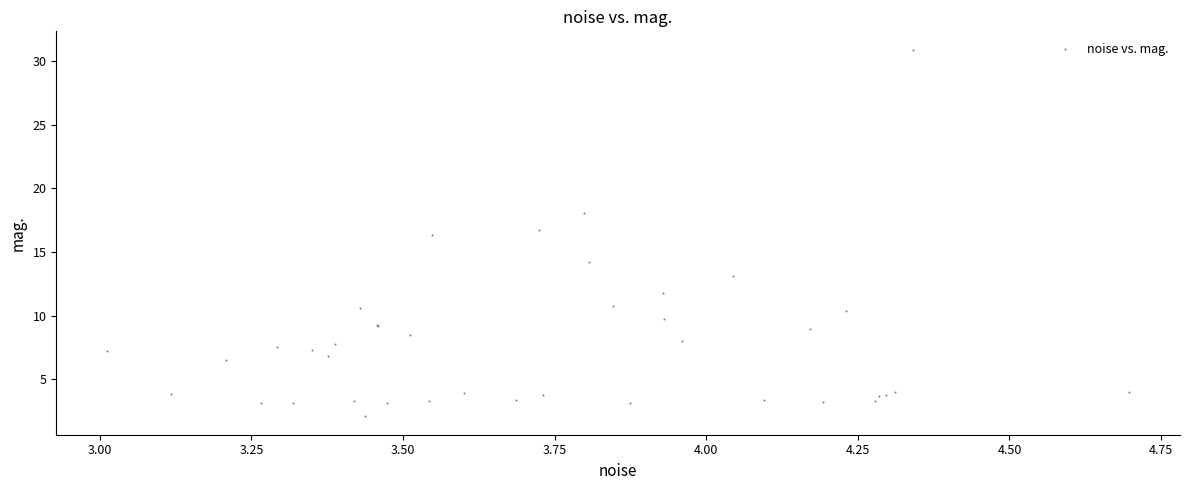

What Y value in the scatter plot is closest to 16?

16.4